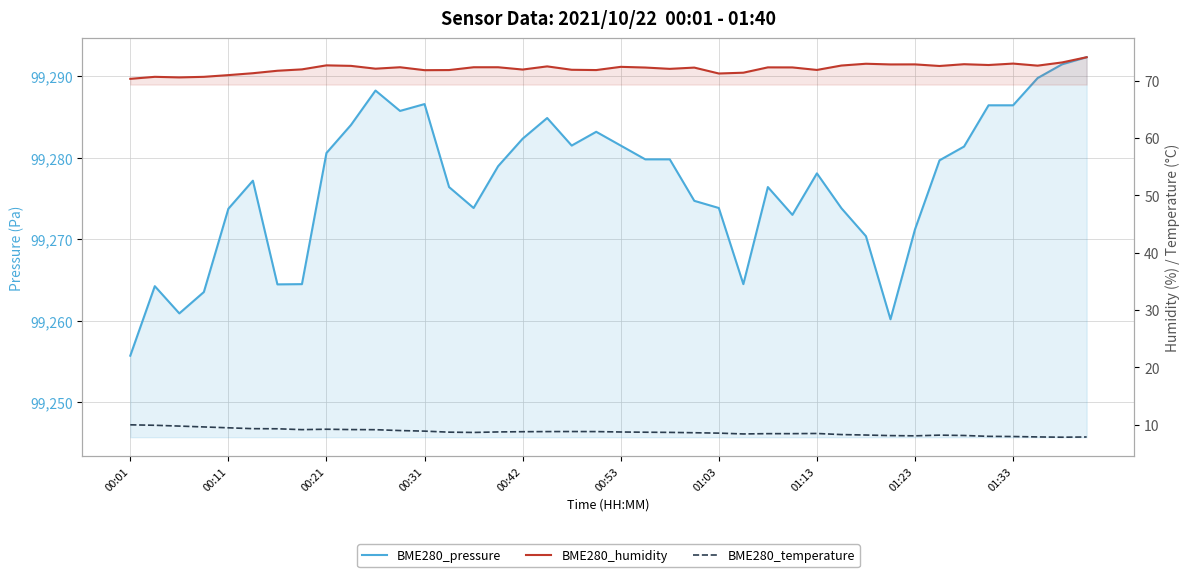

What is the sum of all BME280_humidity values?

2884.5